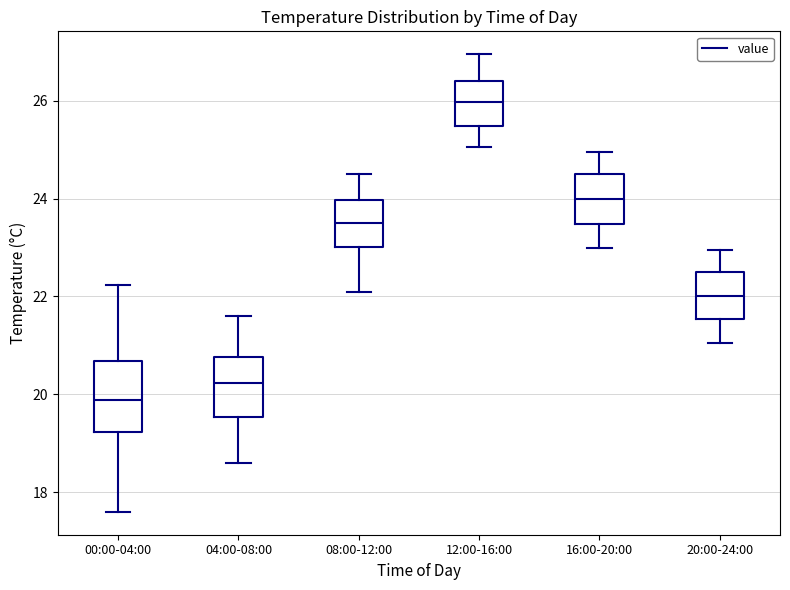

Which box's median line is the lowest?

00:00-04:00